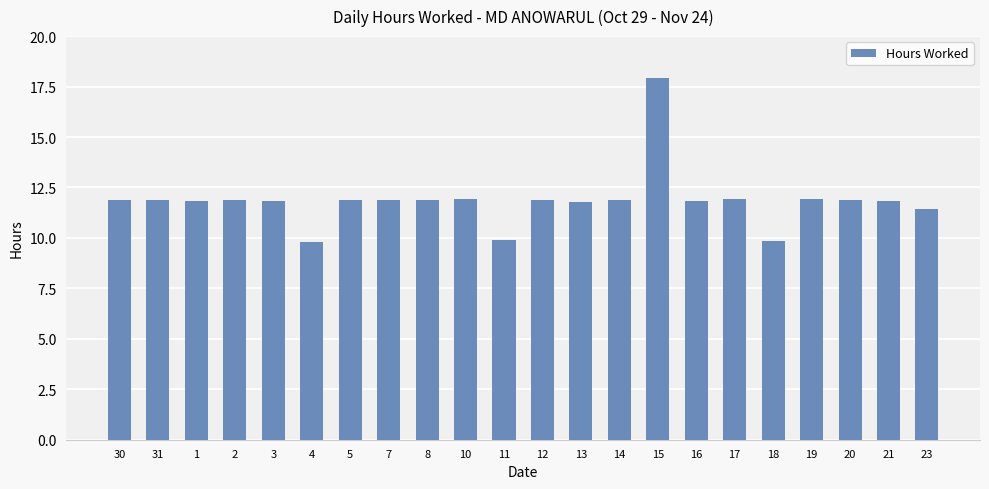

What is the label of the 22nd bar from the left?

23